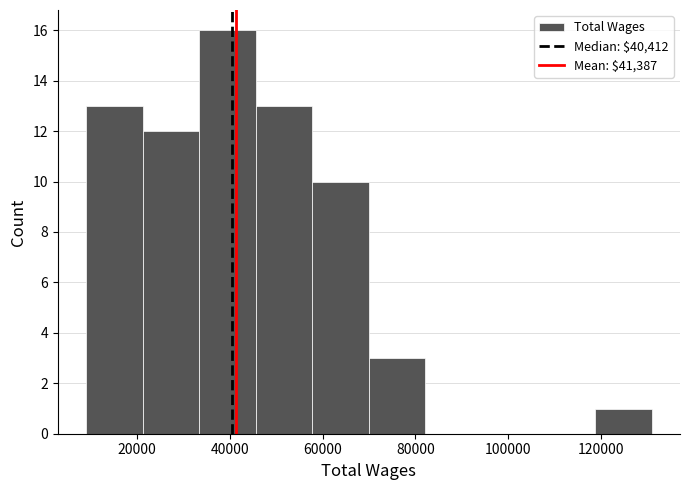

Reading left to right, list every bar in this chart as the range it spans on the x-axis followed by its height. Neither the bar edges nor the heights are printed on the chart, so give them approximately, as read against the axes.

10000 to 22000: 13
22000 to 34000: 12
34000 to 46000: 16
46000 to 58000: 13
58000 to 70000: 10
70000 to 82000: 3
82000 to 94000: 0
94000 to 106000: 0
106000 to 118000: 0
118000 to 130000: 1